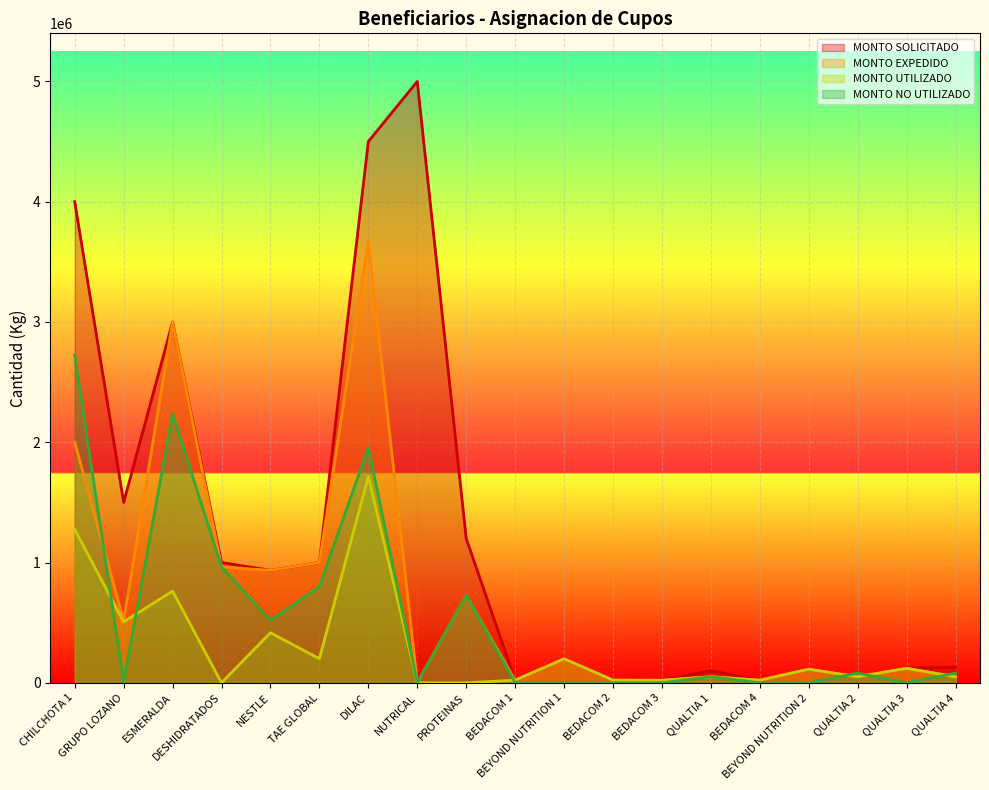

What is the value of the MONTO NO UTILIZADO point at the 19th from the left?

80000